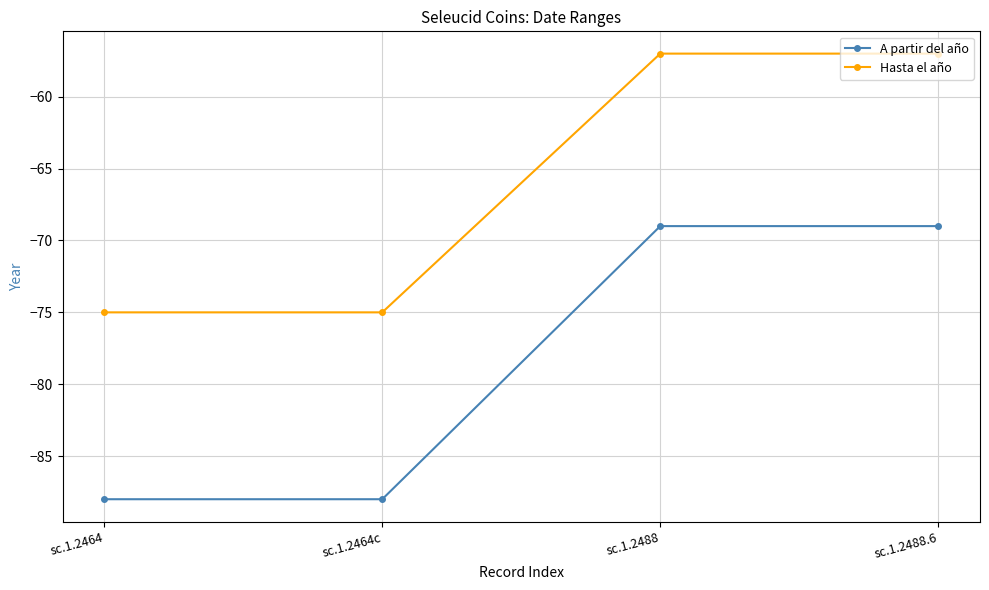

True or false: A partir del año and Hasta el año cross at least once.

False